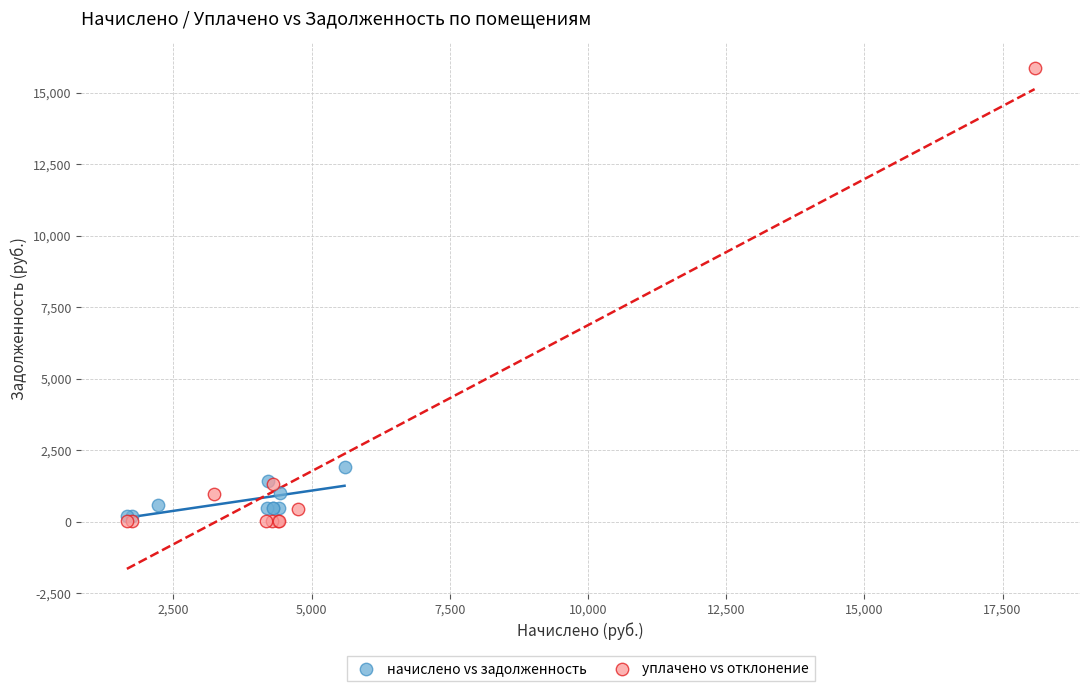

Which series contains the highest Y value?

уплачено vs отклонение